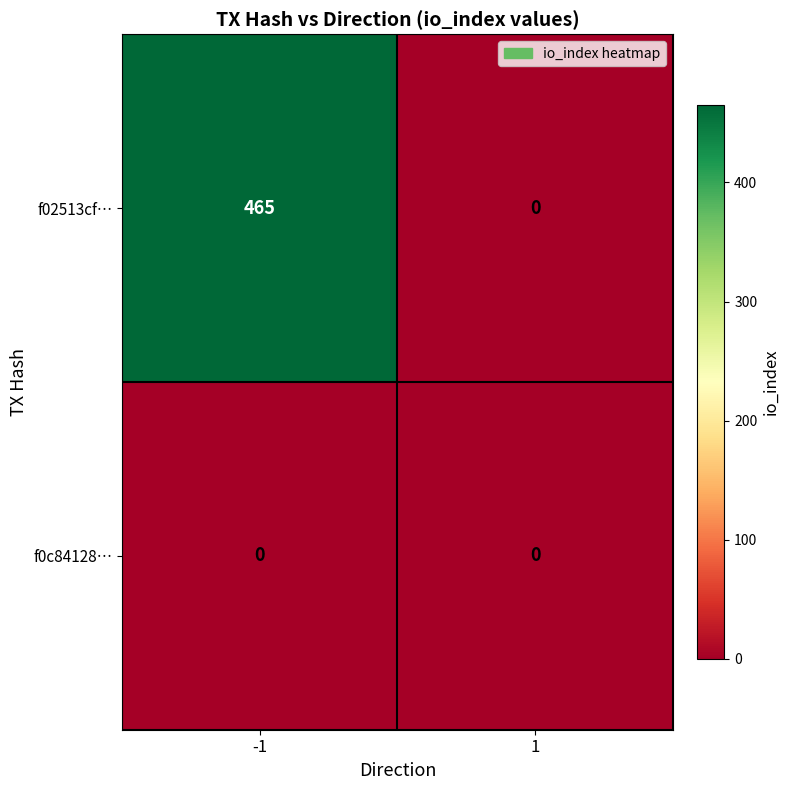

Reading left to right, transcribe all the data shown in this chart.

f02513cf…: 465	0
f0c84128…: 0	0